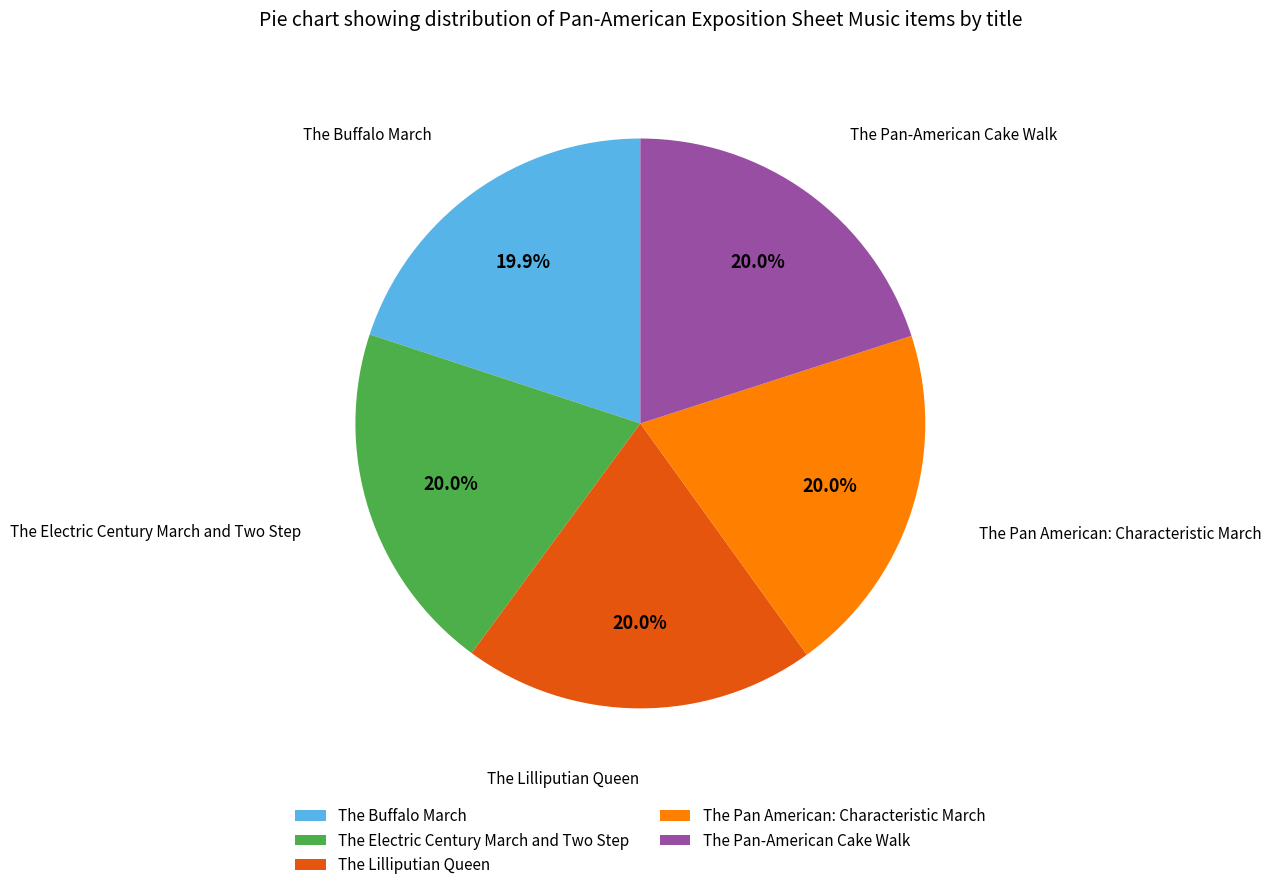

Count the number of slices in the pie.

5